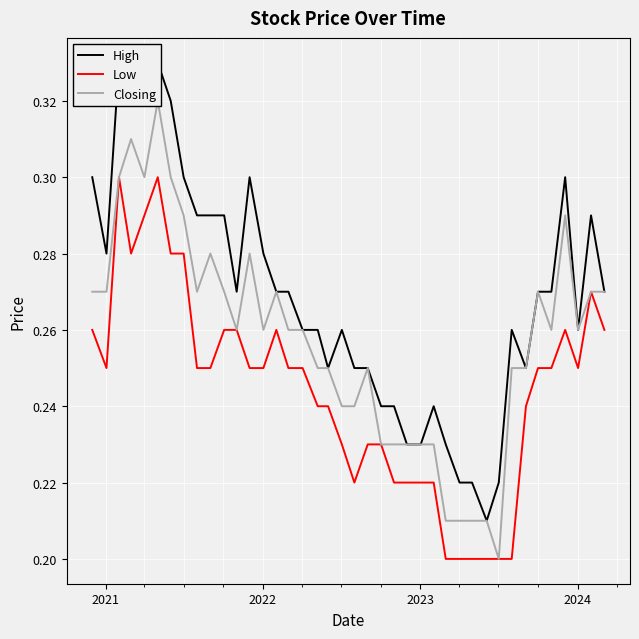

At how many categories does at least one series exceed 0?

40